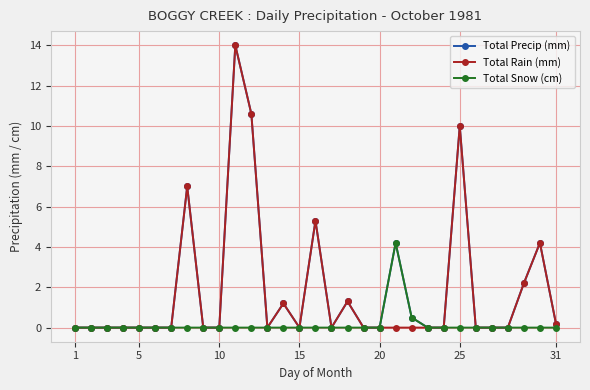

What is the greatest value displayed?

14.0